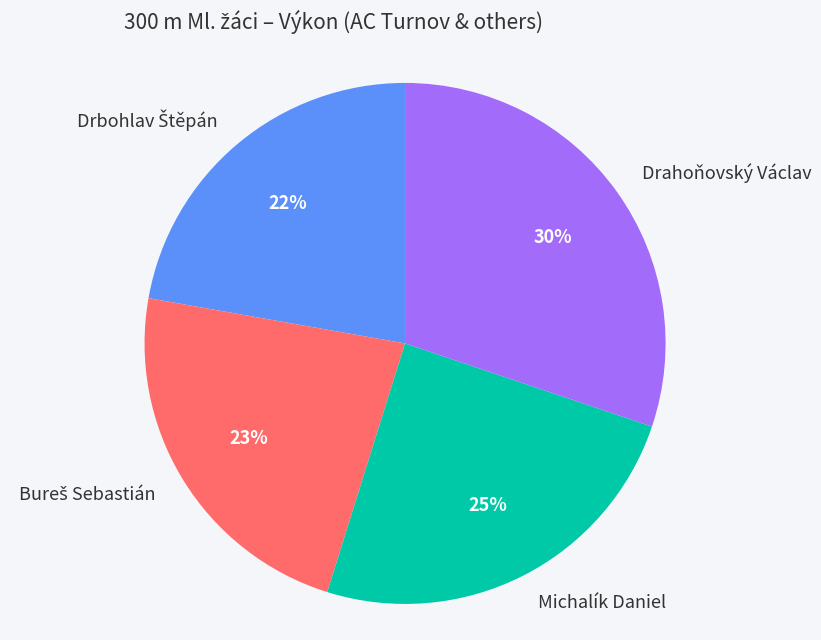

Which slice is the largest?

Drahoňovský Václav